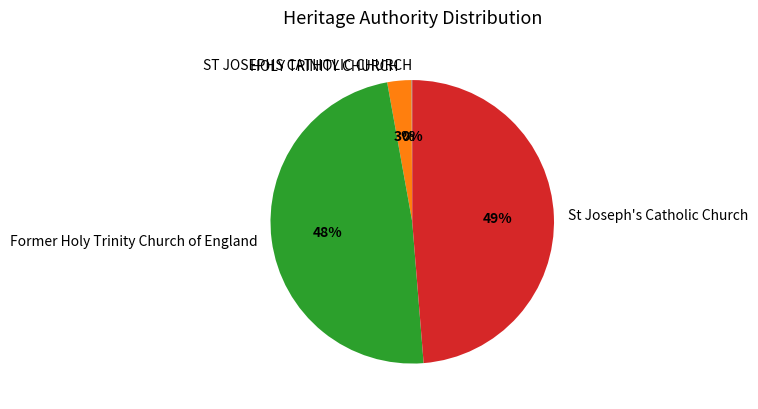

To the nearest percent, what percentage of the pie is HOLY TRINITY CHURCH?

3%